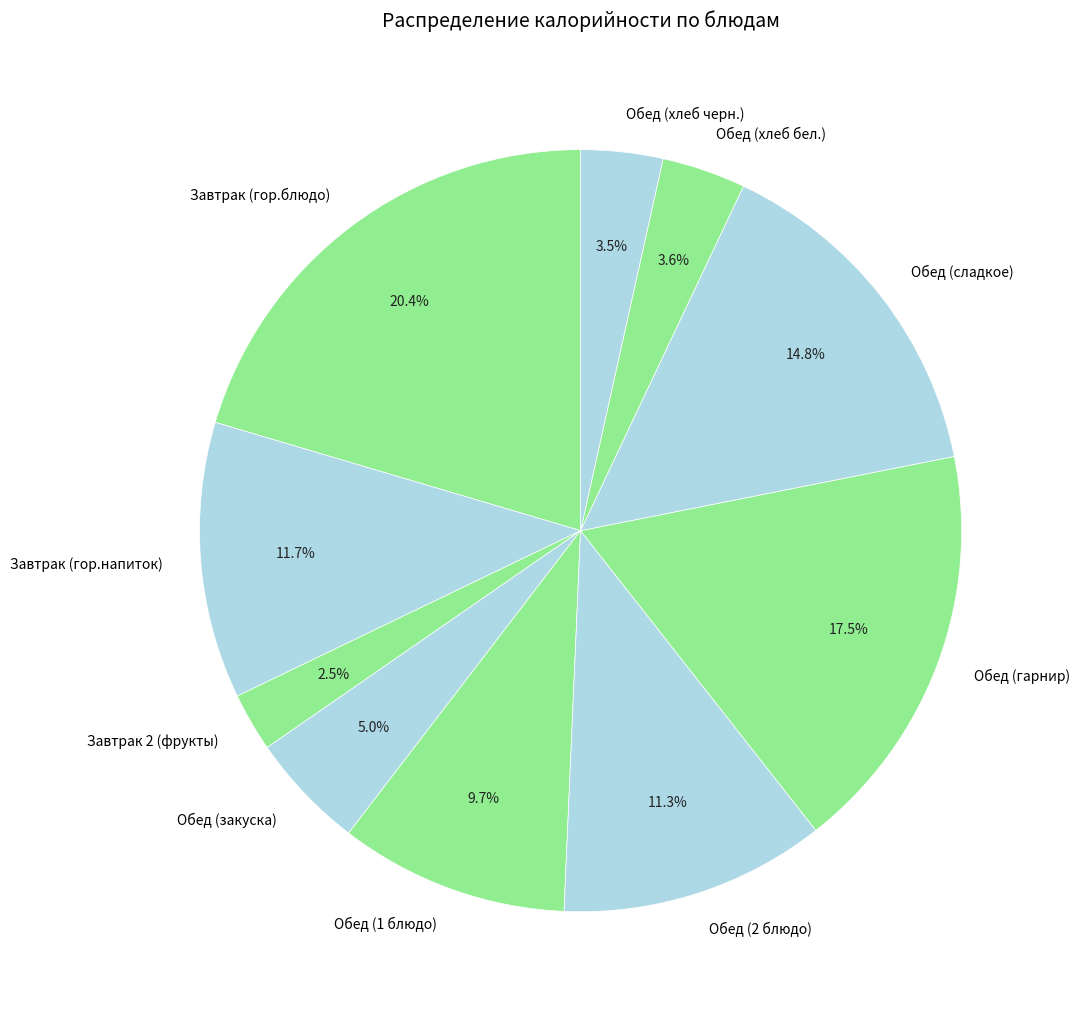

Is it true that Обед (хлеб бел.) is 18% of the pie?

False